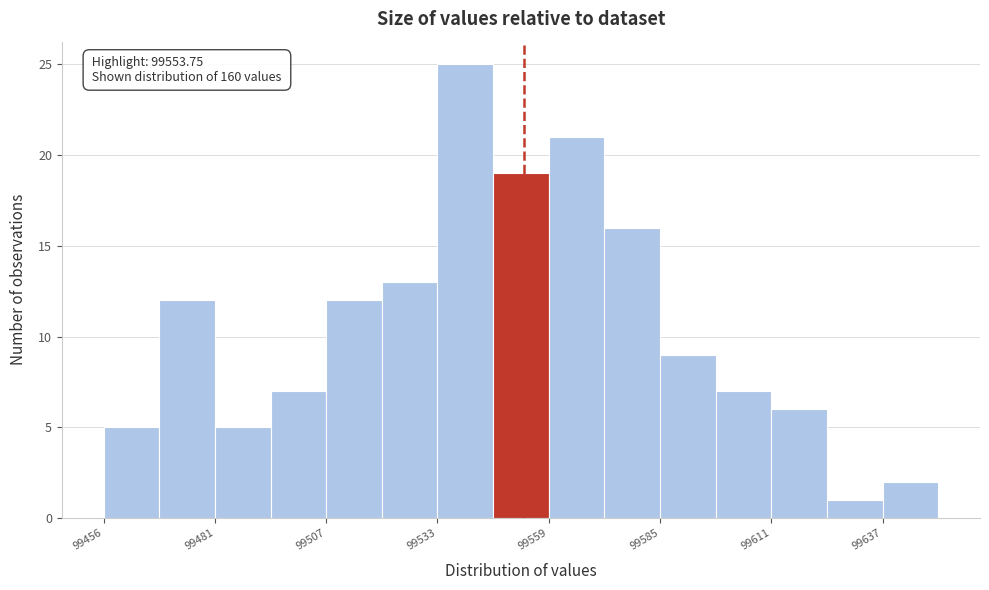

Around what value on the x-axis is the tallest bar? Give the approximate position of its centre, as read against the axis.

99540